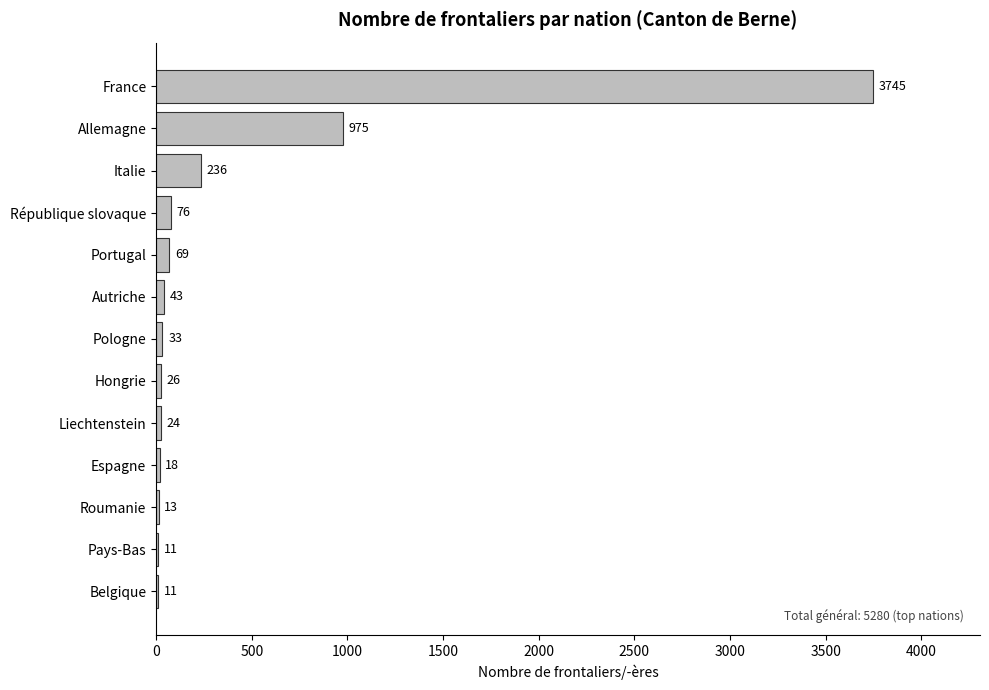

Which label corresponds to the largest value in the chart?

France